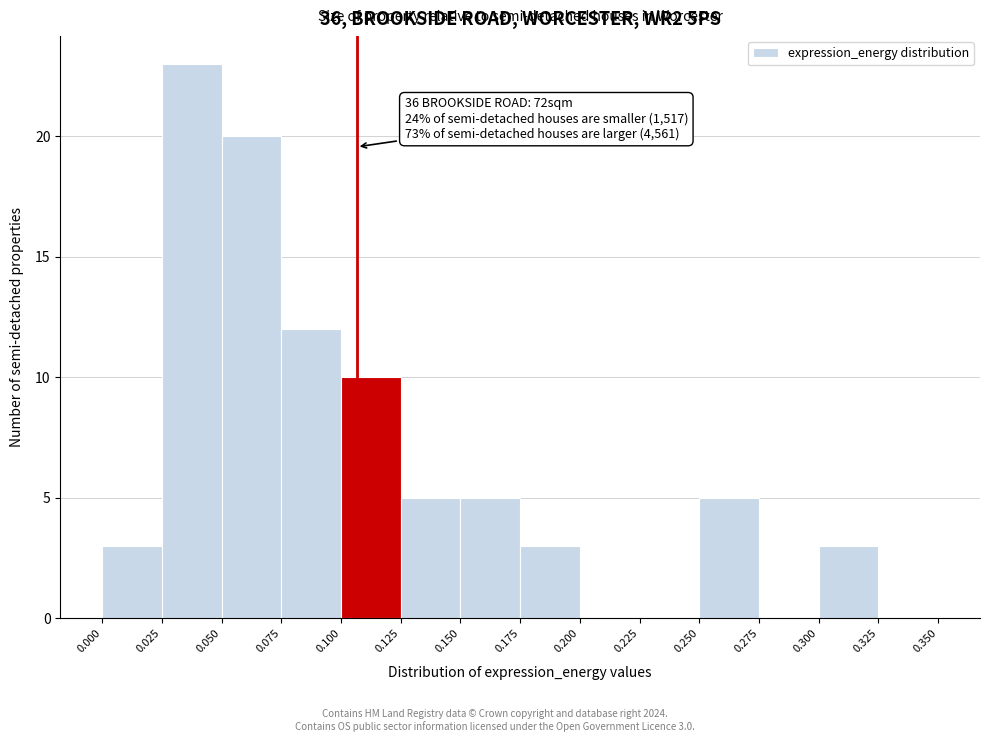

Which range on the x-axis has the tallest bar?

0.025 to 0.050